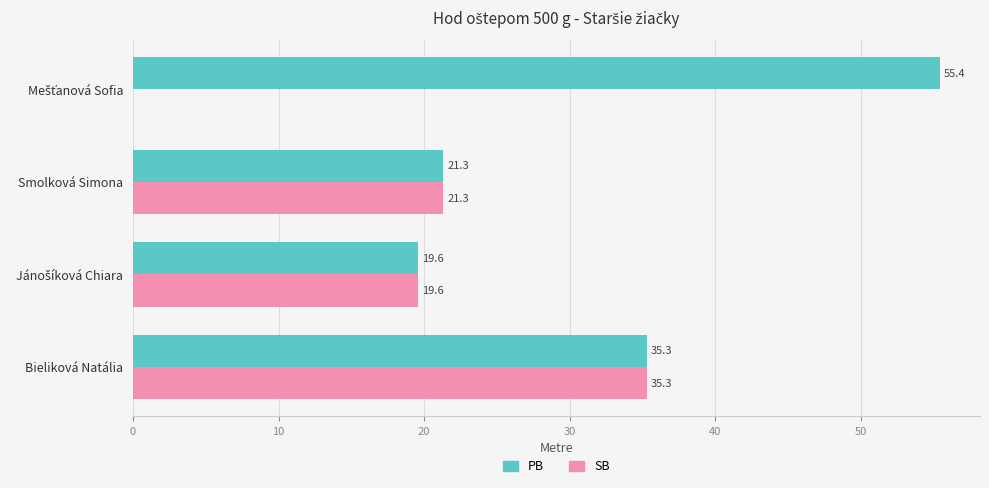

What is the sum of the SB values at Smolková Simona and Bieliková Natália?

56.6